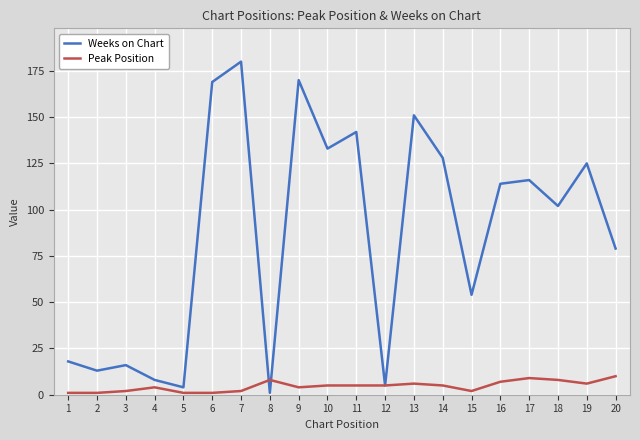

What is the highest value of the Weeks on Chart series?

180